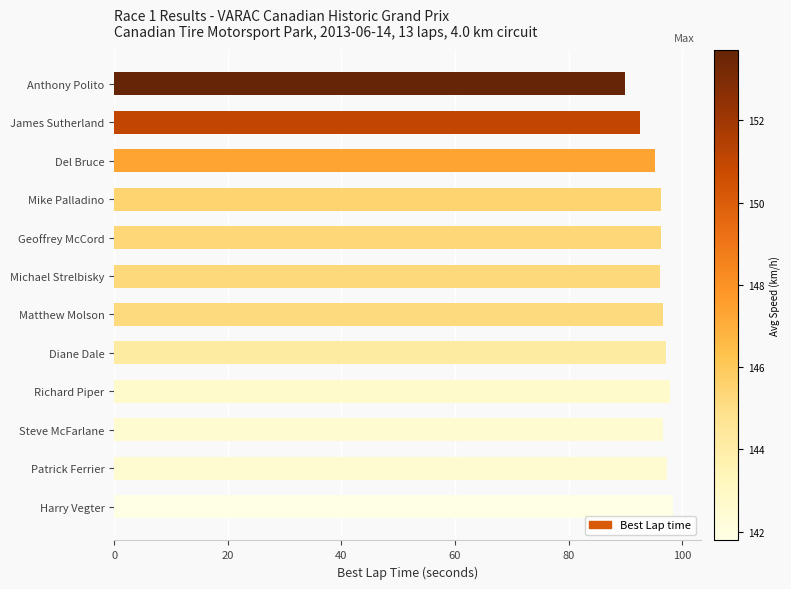

What is the label of the 8th bar from the bottom?

Geoffrey McCord